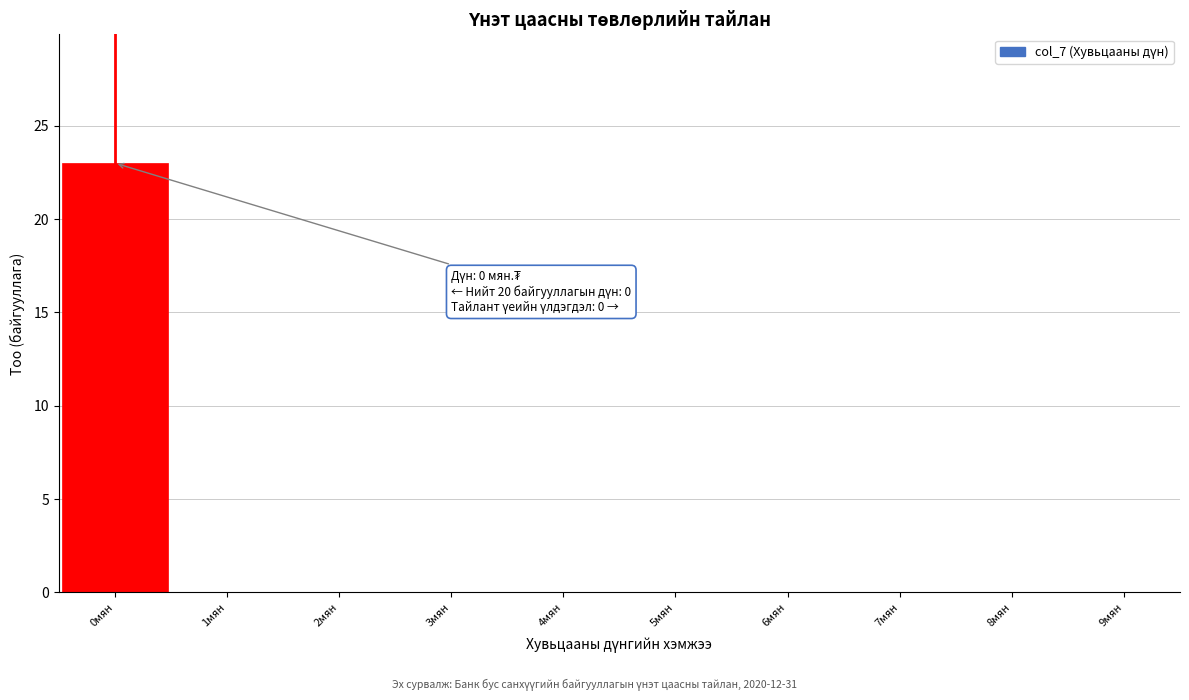

Over which range of the x-axis is the bar tallest?

-0.5 to 0.5